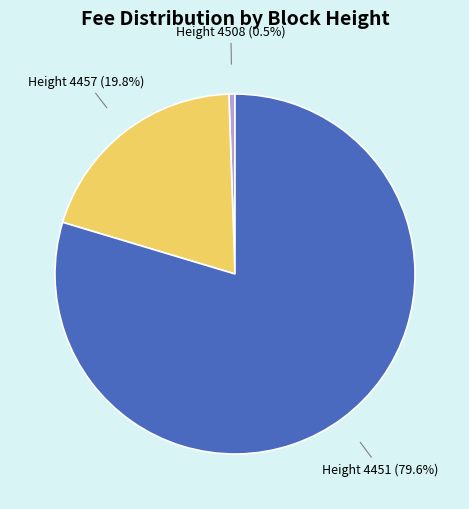

What is the ratio of the value at Height 4451 (79.6%) to the value at Height 4457 (19.8%)?

4.0